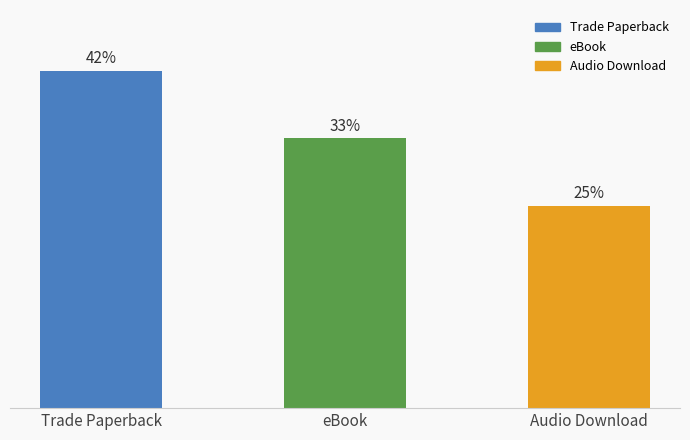

Does the chart contain any negative values?

No